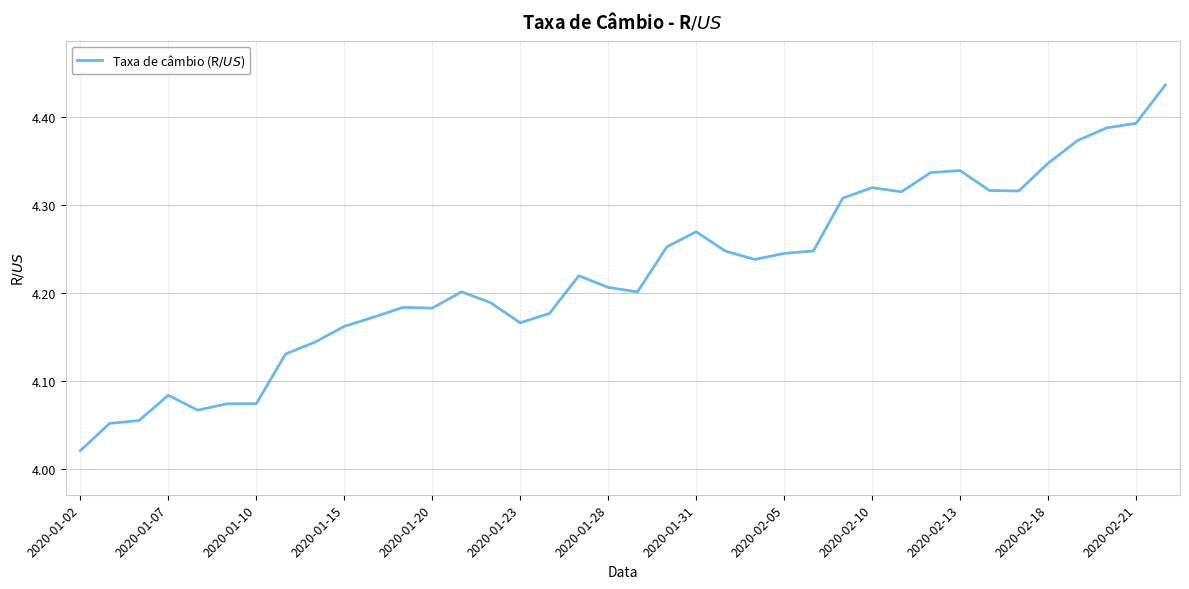

What is the sum of all values?

160.5